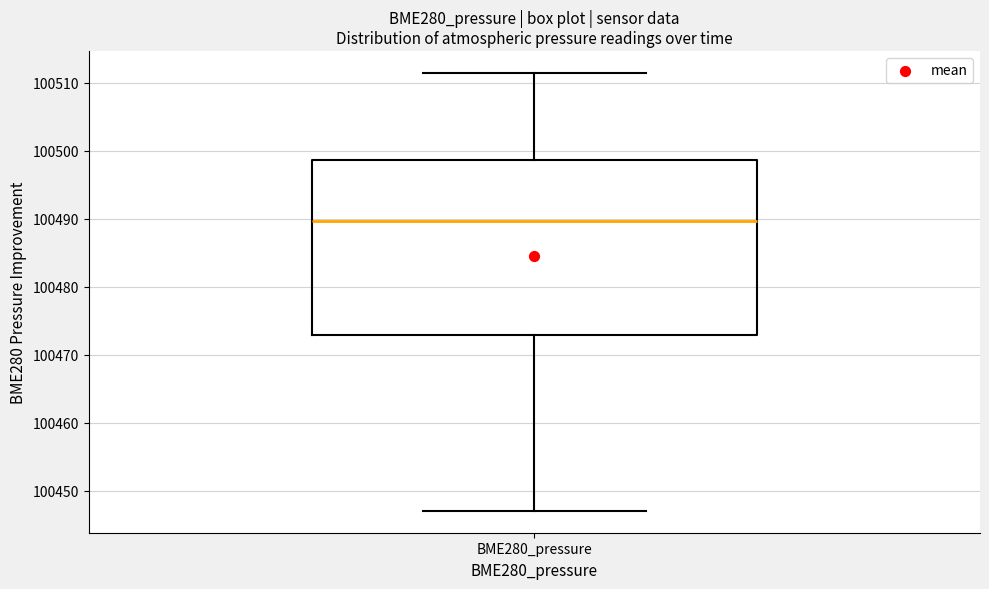

Where is the lower edge of the box for BME280_pressure on the y-axis? The values are not printed on the chart, so give them approximately, as read against the axis.

100473